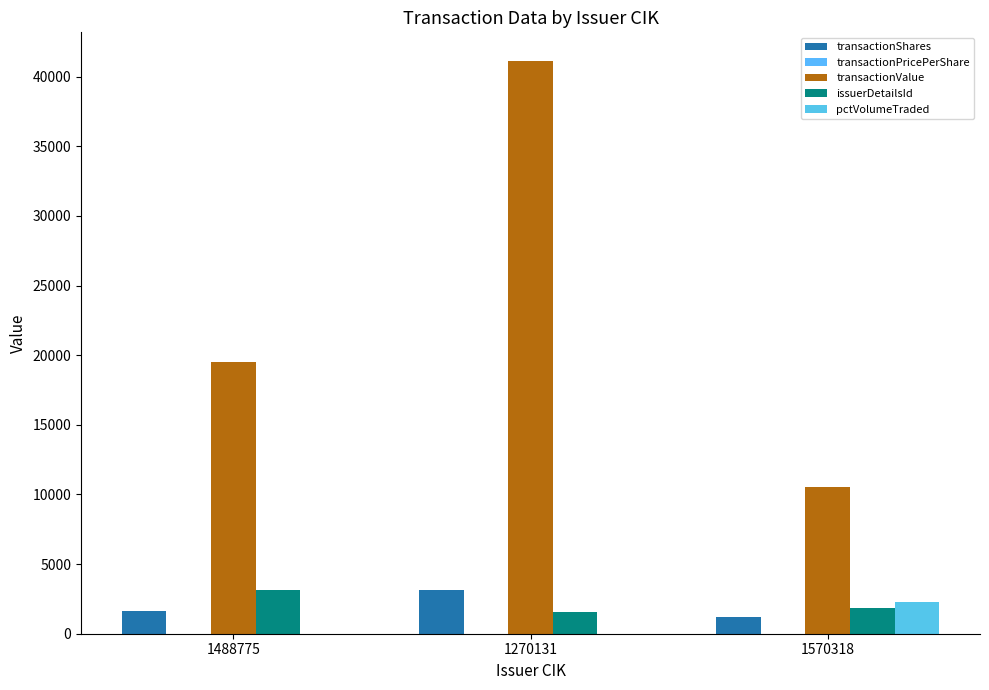

At which category is the sum across all series the highest?

1270131